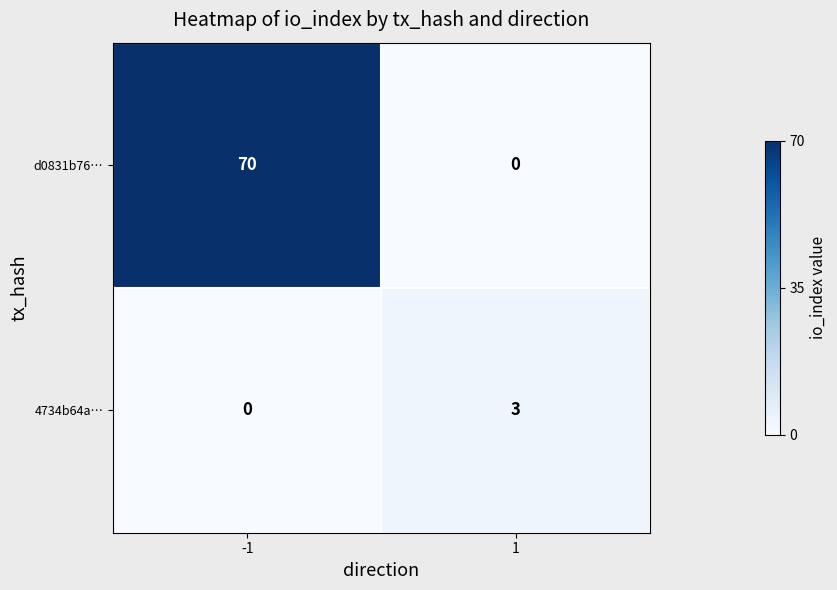

Which series has the largest total across all categories?

d0831b76…